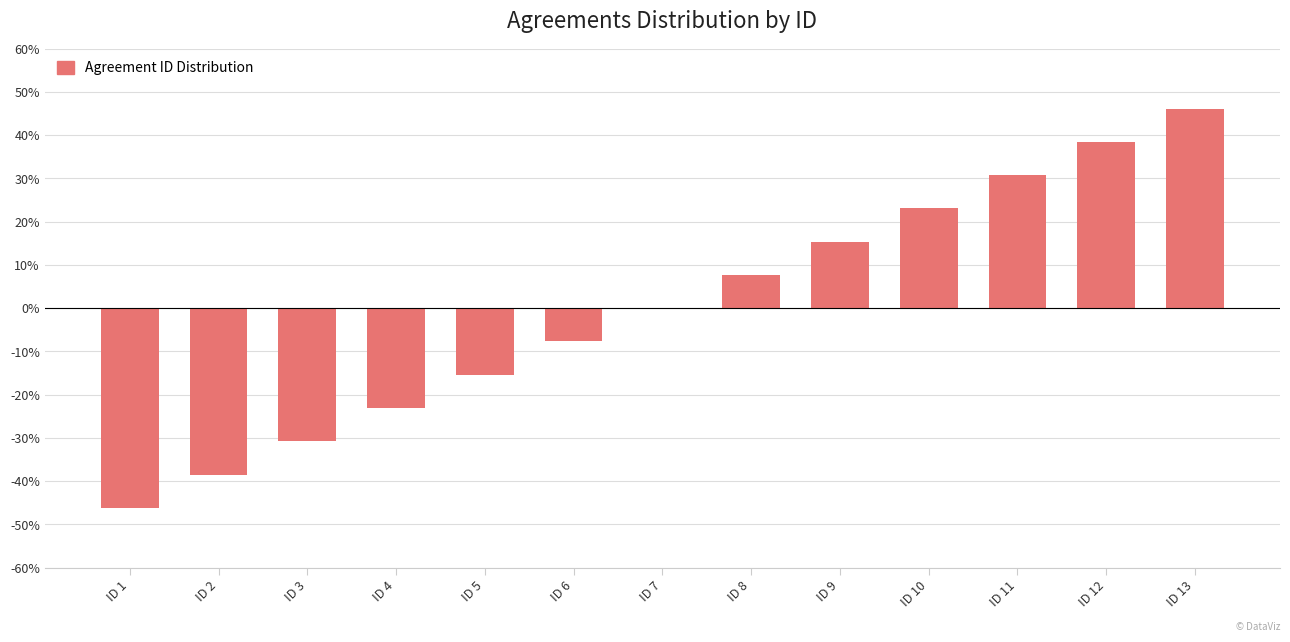

Is it true that the value at ID 7 is 37.0?

False